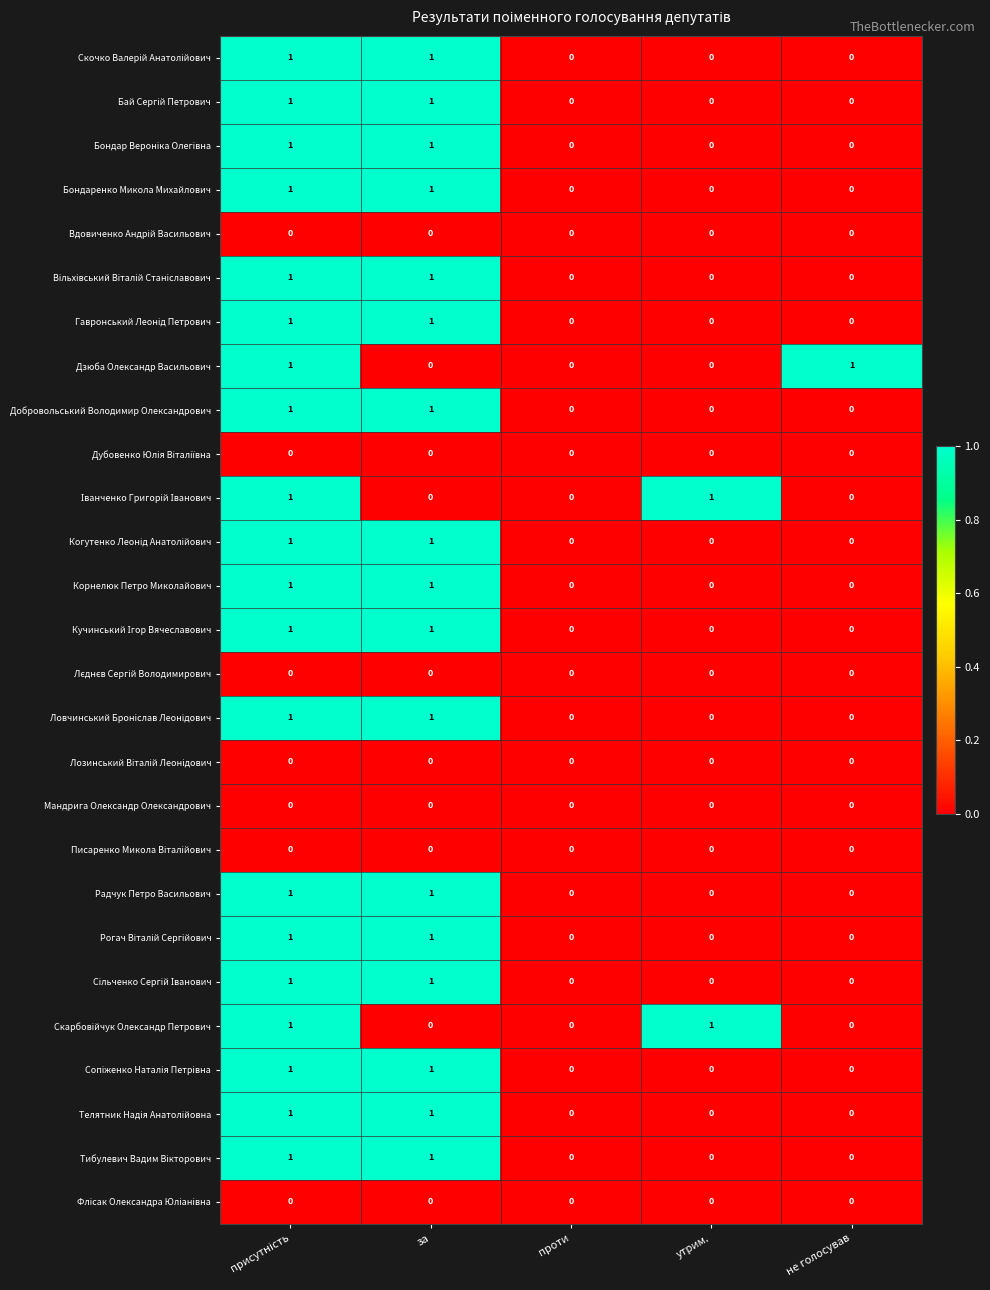

Is it true that Дзюба Олександр Васильович equals 1 at не голосував?

True